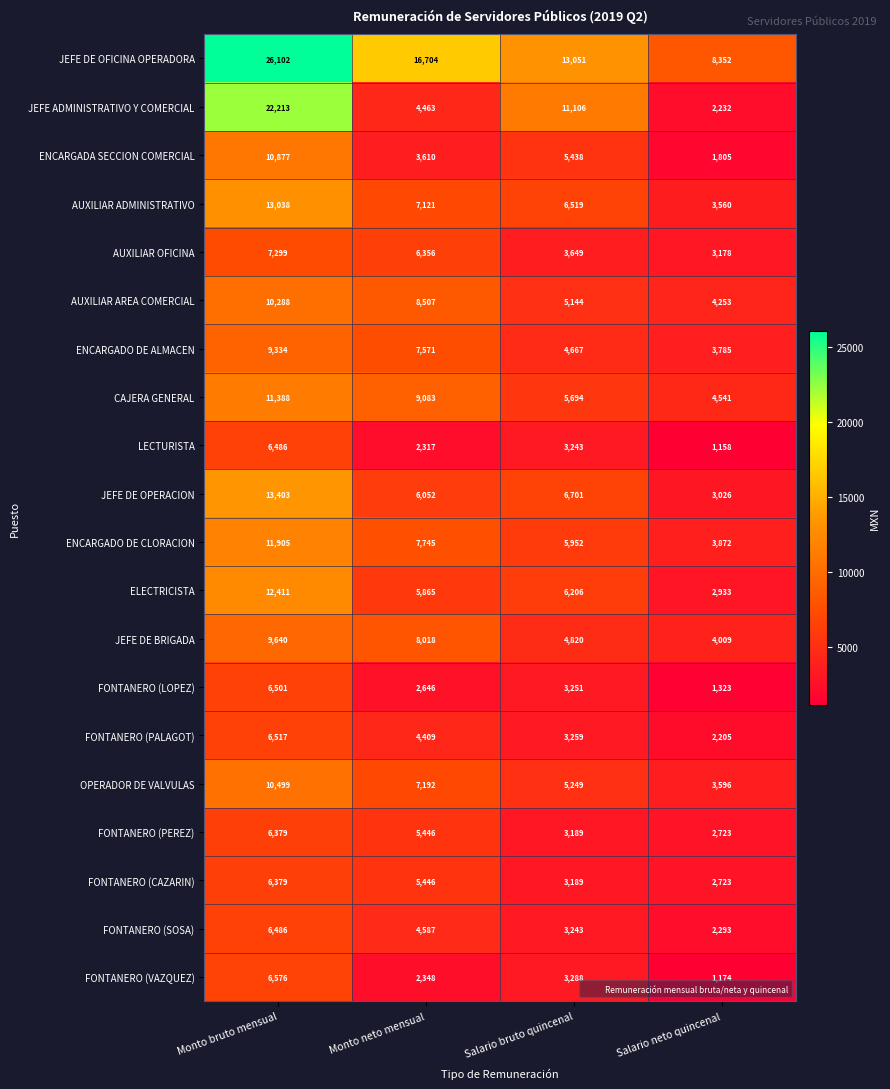

What is the approximate value of FONTANERO (PEREZ) at Salario bruto quincenal?

3189